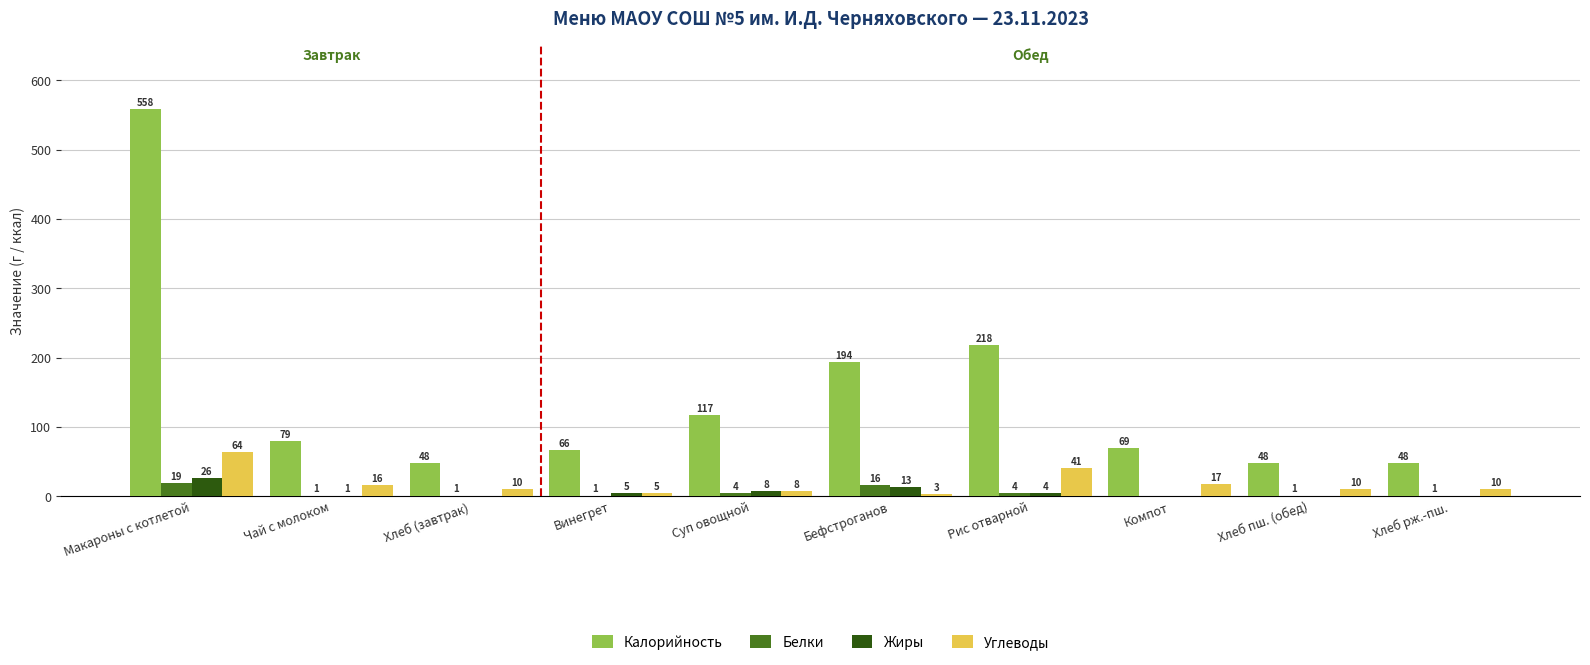

The value of Калорийность at Хлеб пш. (обед) is 48. True or false?

True